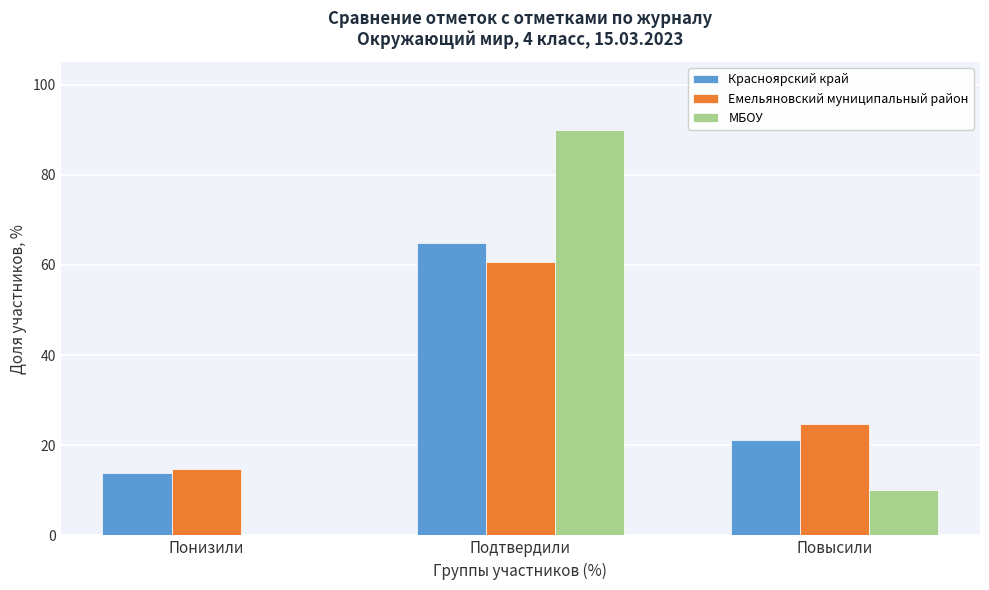

What is the total value across all series at Подтвердили?

215.5